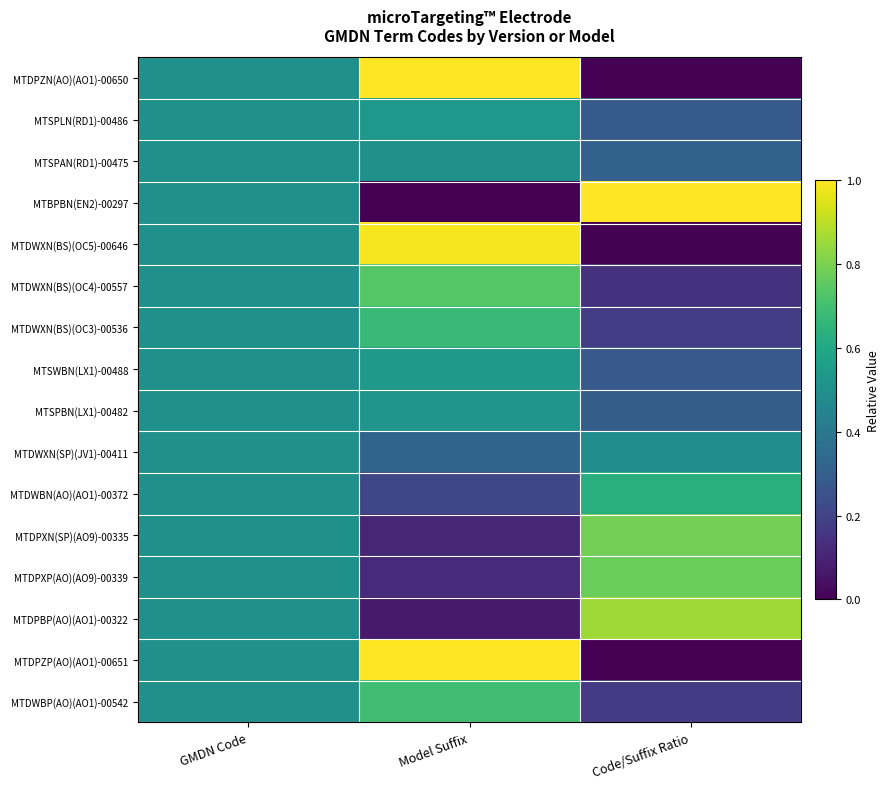

What is the difference between the highest and lowest values at Code/Suffix Ratio?

1.0